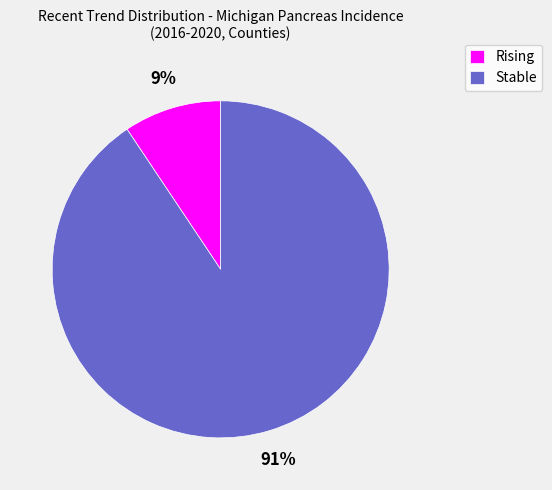

To the nearest percent, what is the average slice percentage?

50%